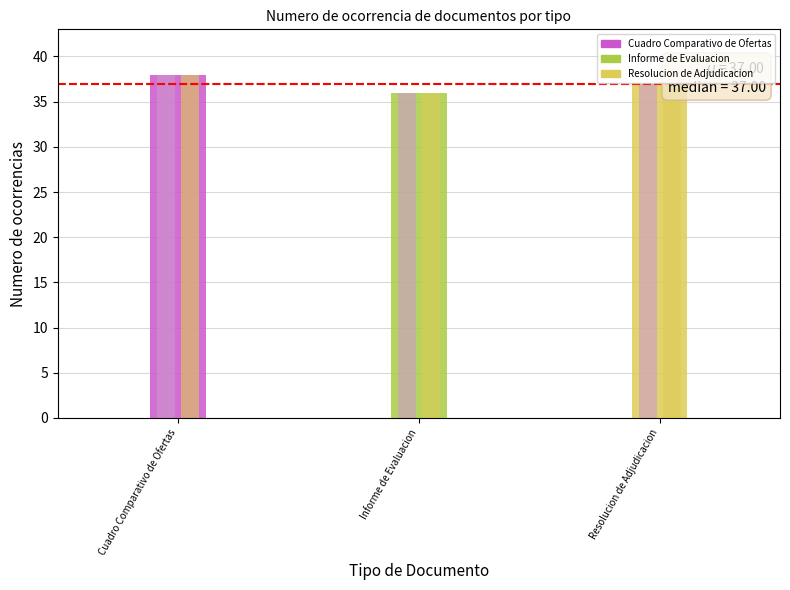

Between Cuadro Comparativo de Ofertas and Resolucion de Adjudicacion, which is larger?

Cuadro Comparativo de Ofertas